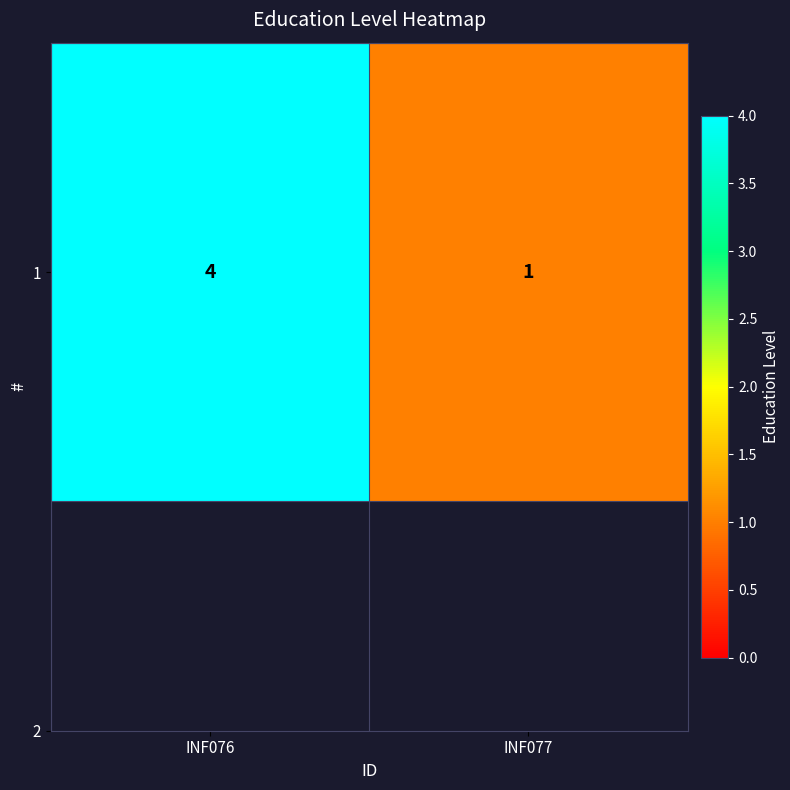

How many values are below 4?

1